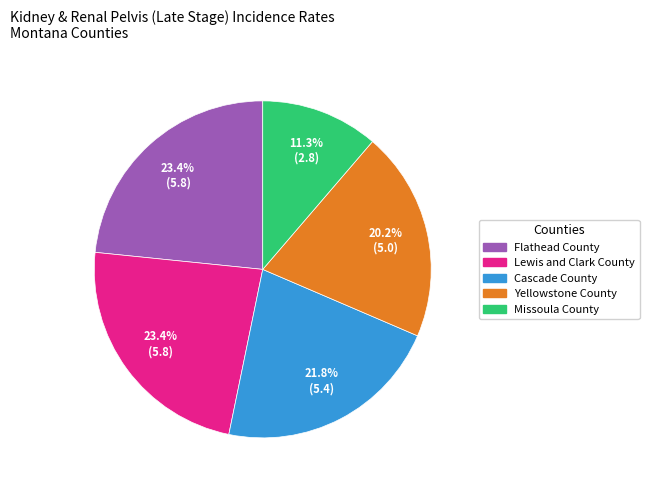

How many segments does this pie chart have?

5